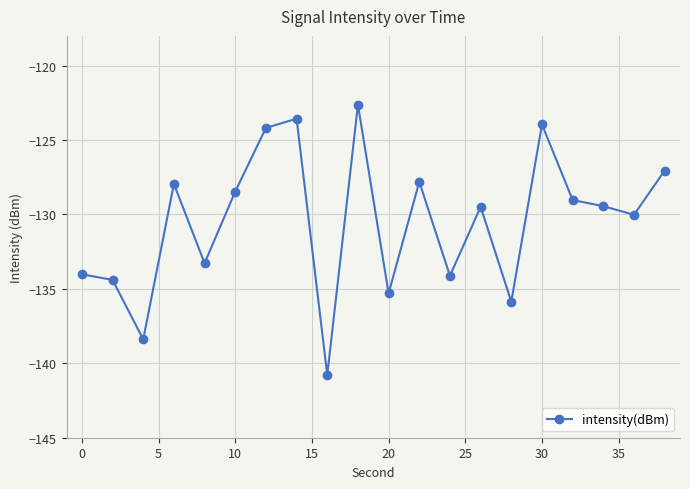

What is the average value?

-130.5